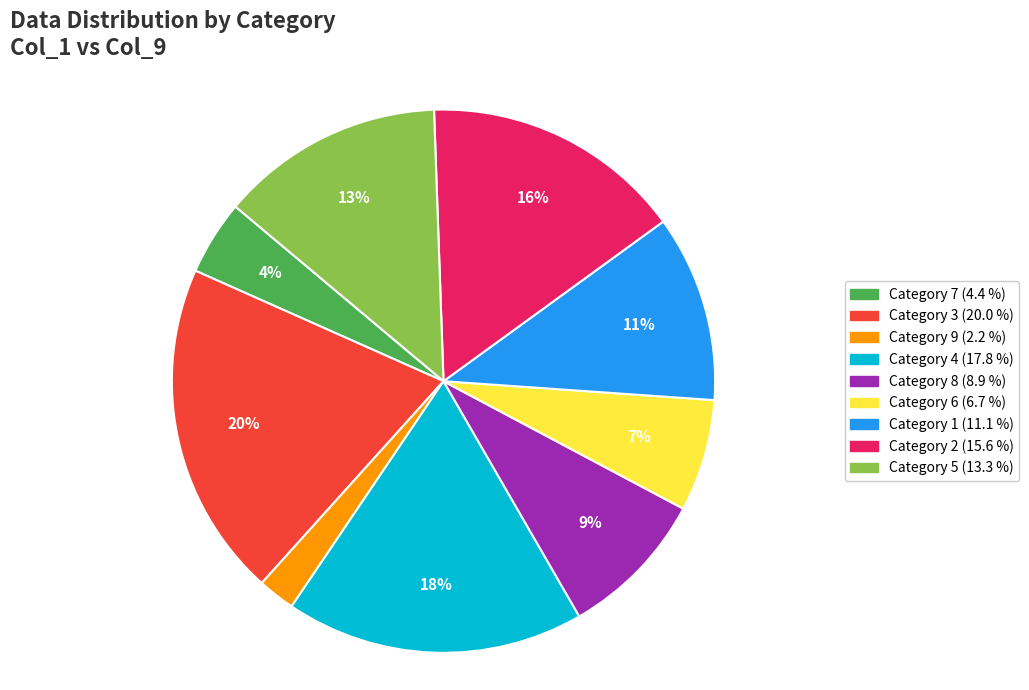

Does any single category account for the majority?

No